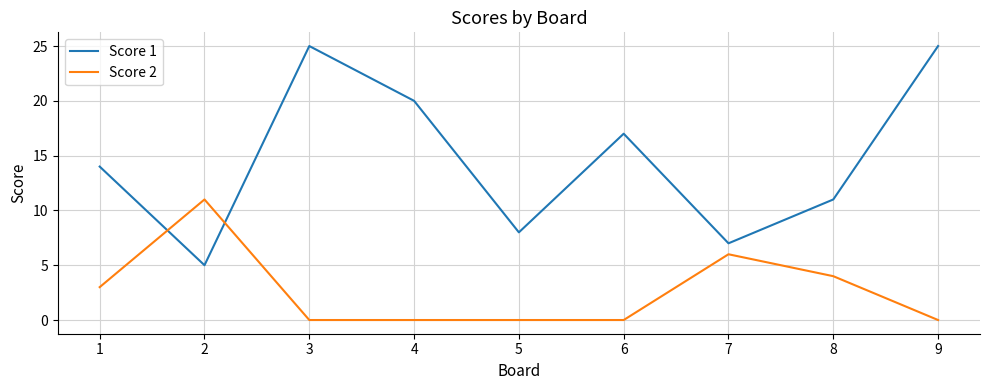

Does the chart display data point markers on the line(s)?

No